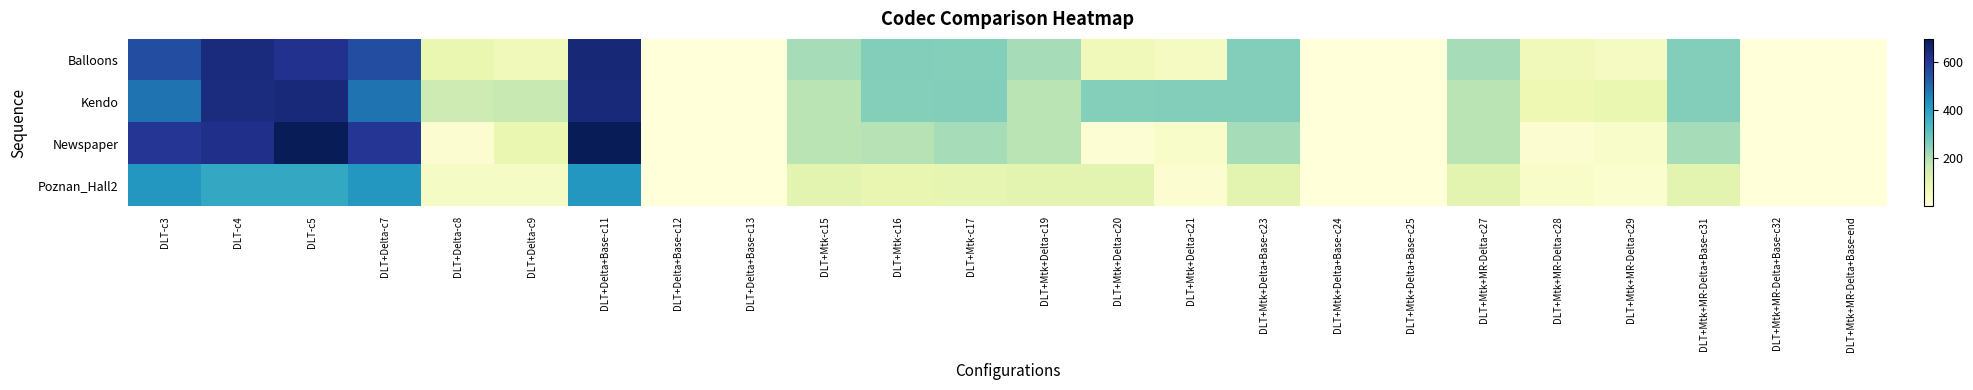

Which category has the lowest value across all series?

DLT+Delta+Base-c12